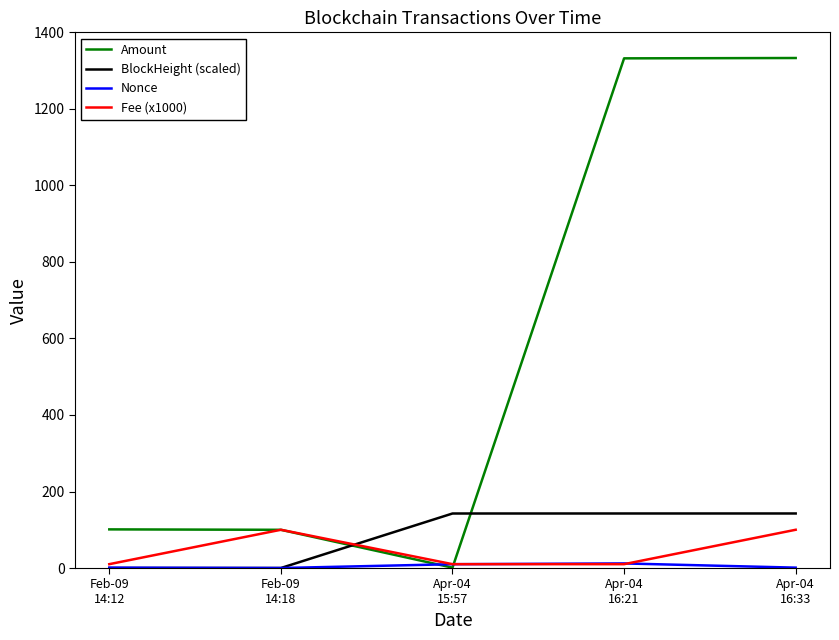

Which category has the lowest value in the Amount series?

Apr-04
15:57